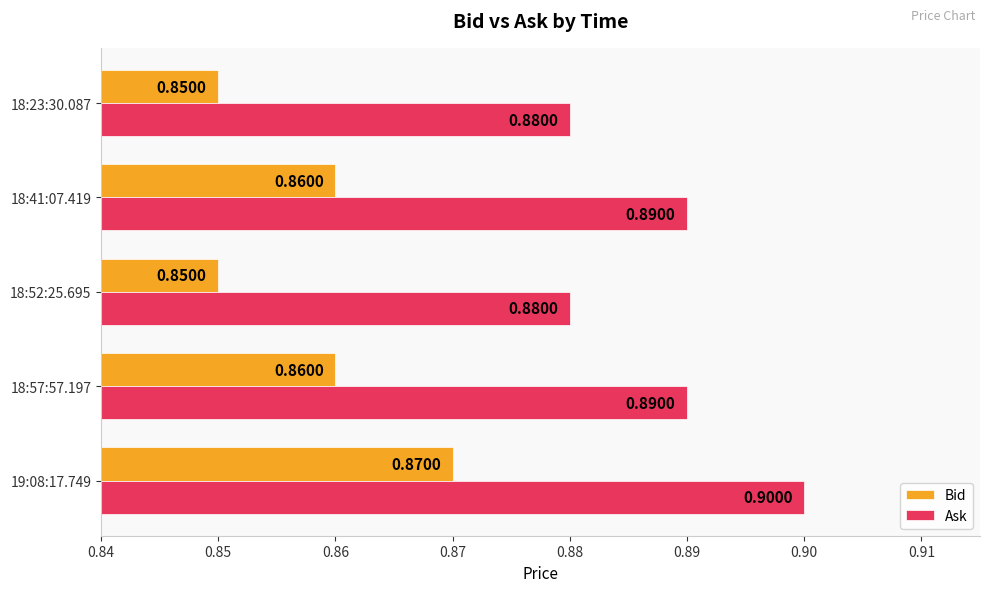

List the series in order of their overall mean, lowest first.

Bid, Ask